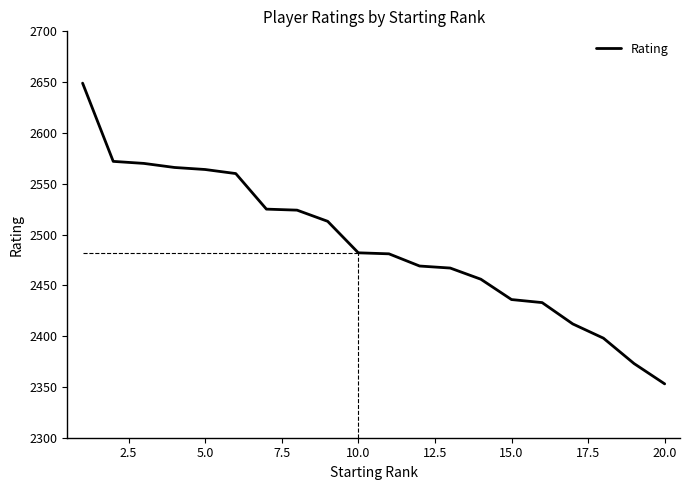

What is the maximum value shown in the chart?

2649